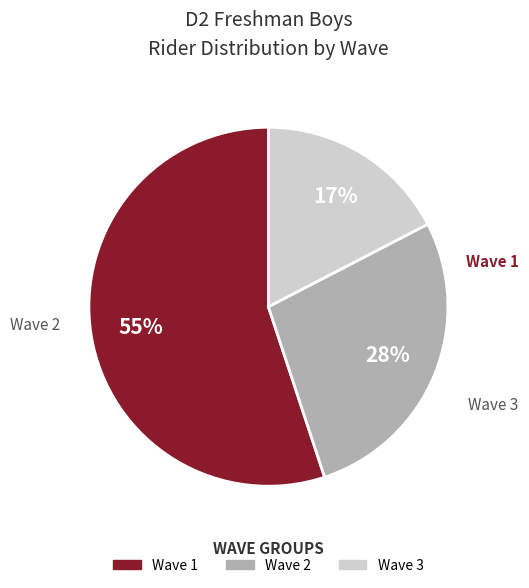

Is it true that Wave 2 is 37% of the pie?

False